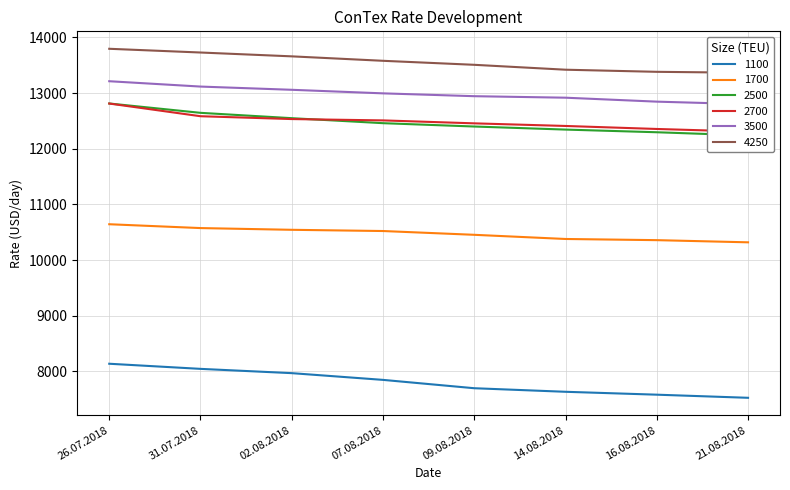

Reading right to left, transcribe all the data shown in this chart.

1100: 7525	7581	7633	7697	7847	7968	8045	8137
1700: 10319	10358	10379	10454	10522	10544	10575	10644
2500: 12240	12297	12345	12400	12460	12550	12646	12814
2700: 12308	12356	12410	12457	12510	12534	12585	12813
3500: 12801	12847	12918	12945	12996	13060	13118	13214
4250: 13366	13383	13421	13509	13581	13661	13730	13797